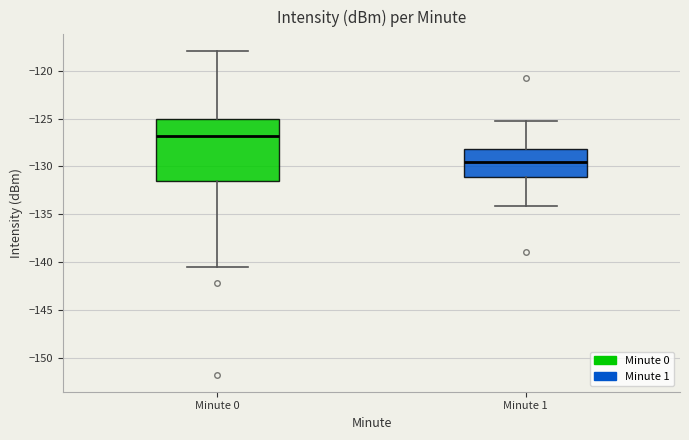

Which box is the tallest, from its lower edge to its upper edge?

Minute 0